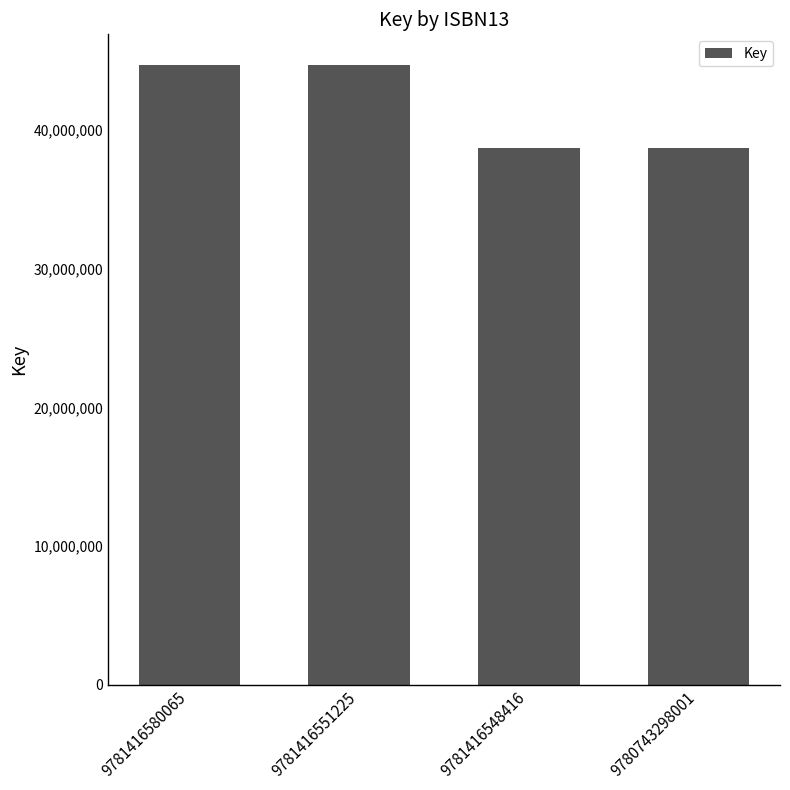

The chart shows a value of 38674578 at 9780743298001. True or false?

True